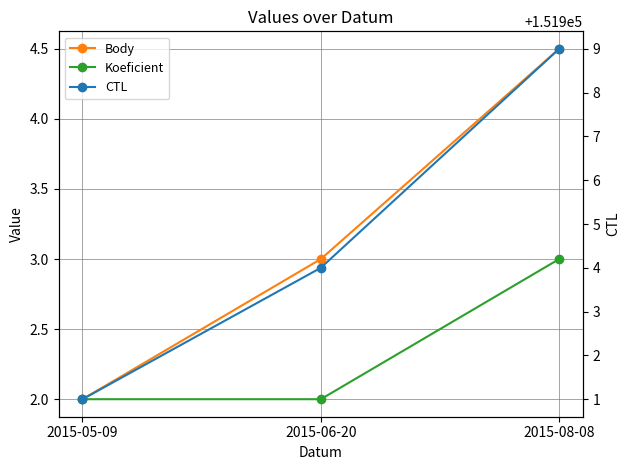

At which label does Koeficient reach its minimum?

2015-05-09